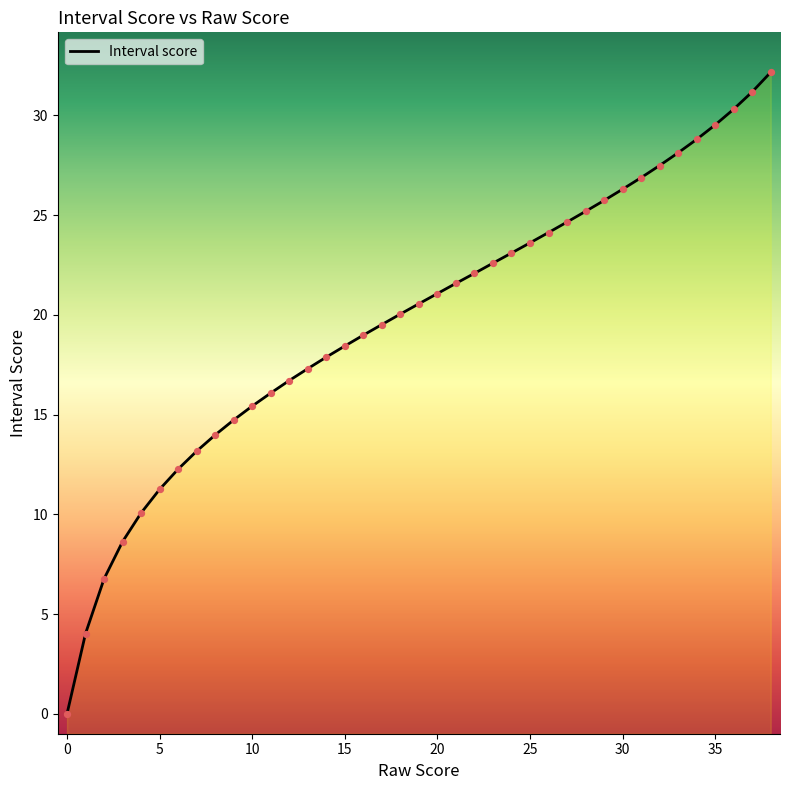

Which has a higher value, 10 or 16?

16